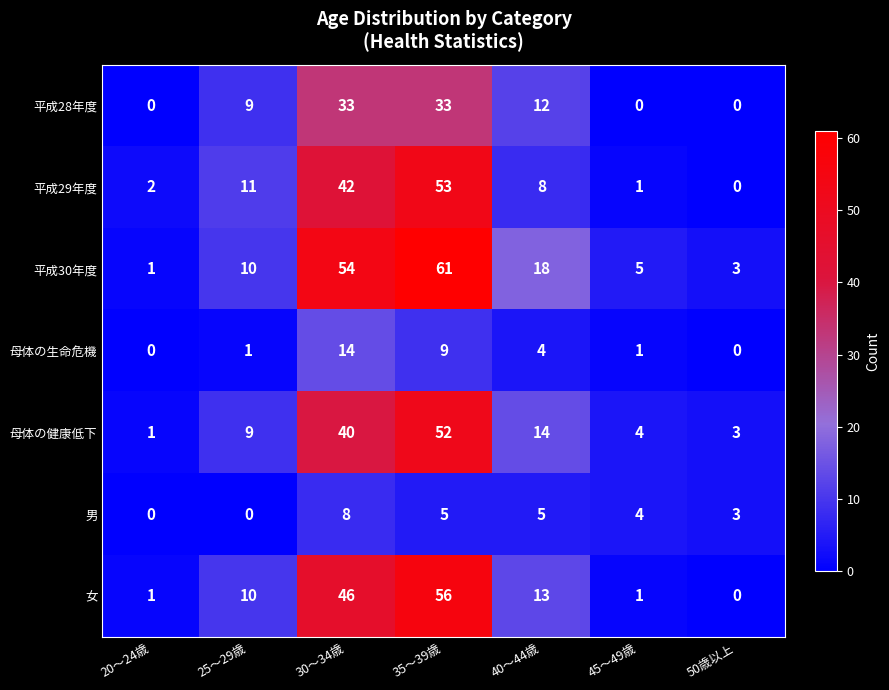

What is the total value across all series at 25～29歳?

50